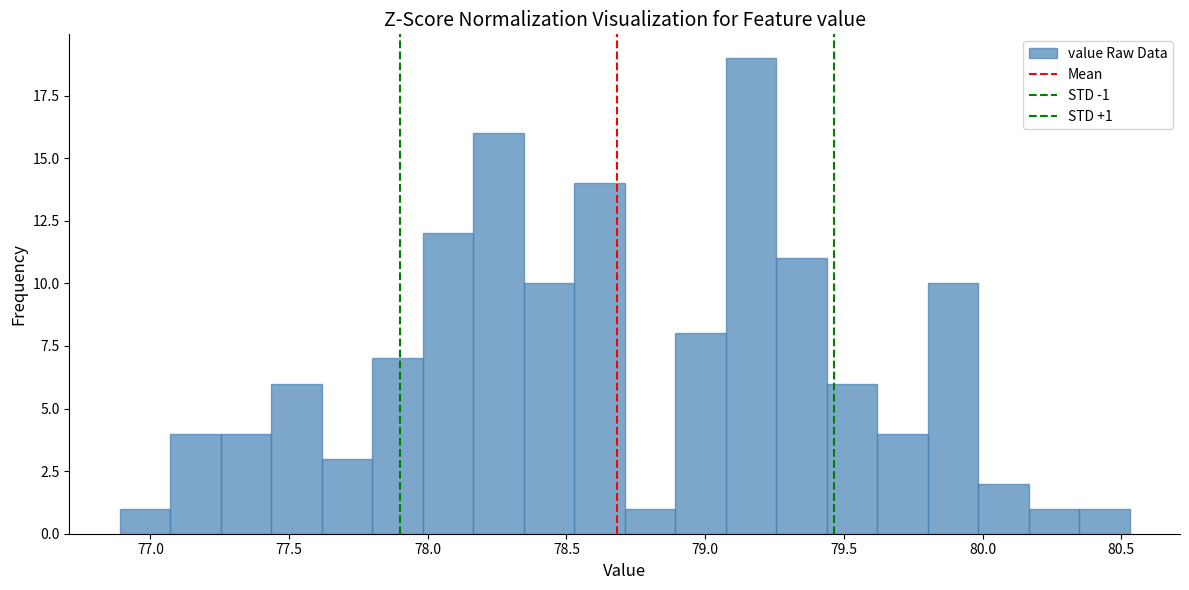

Read against the x-axis, roughly where is the centre of the tallest bar?

79.15